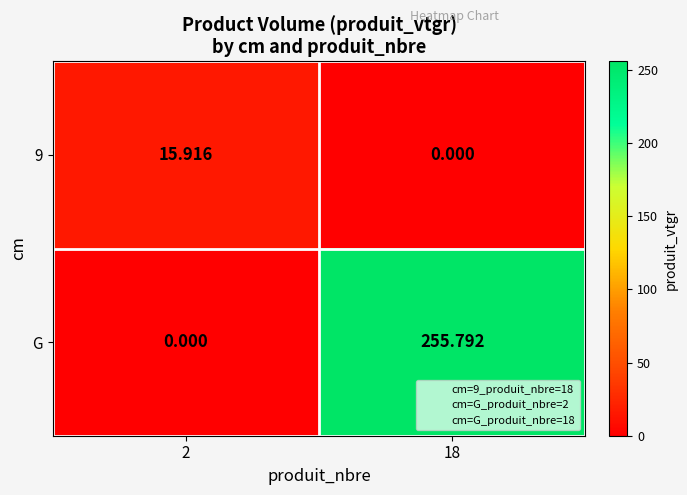

Between 2 and 18, which series saw the biggest shift?

G